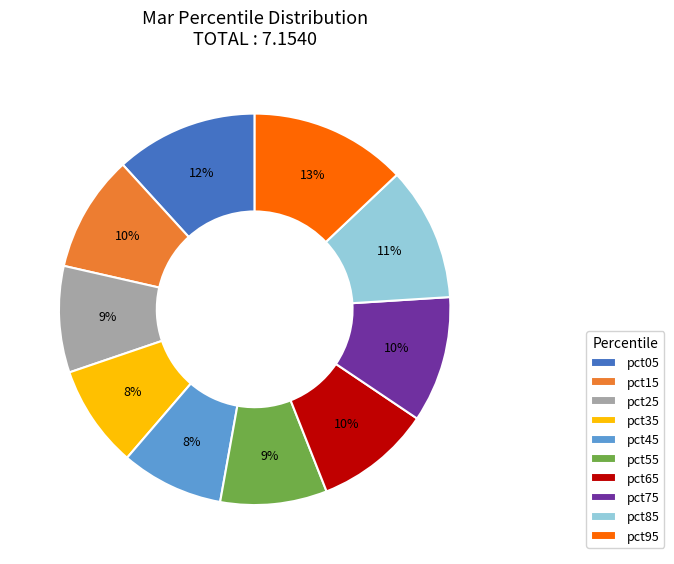

What is the largest slice in the pie chart?

pct95